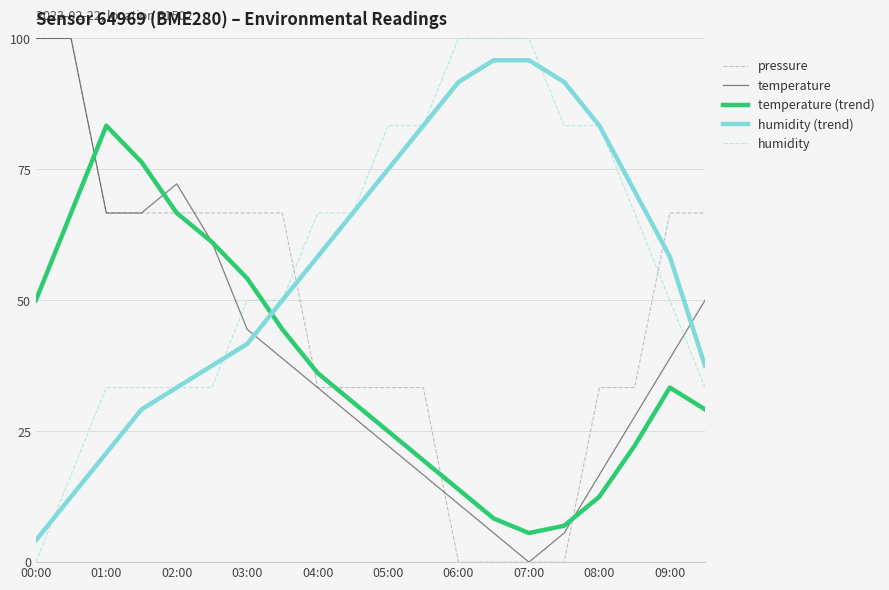

After their last crossing, which series has the higher values: humidity or temperature?

temperature